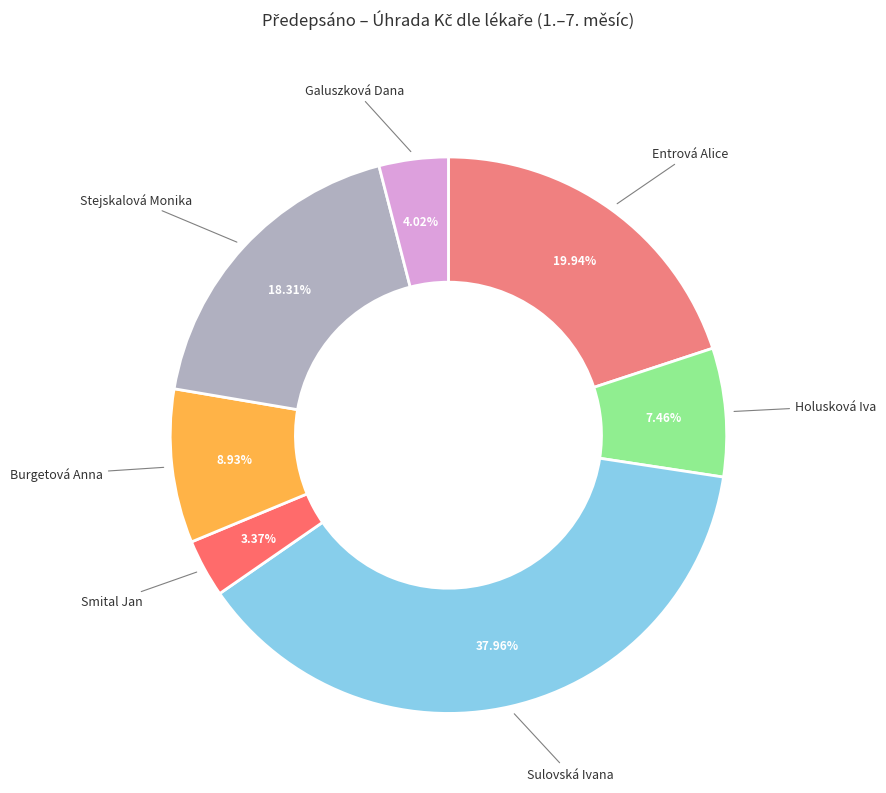

Count the number of slices in the pie.

7